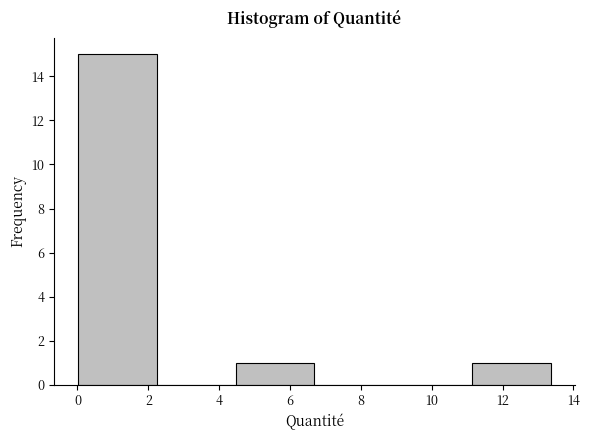

Over which range of the x-axis is the bar tallest?

0.0 to 2.2